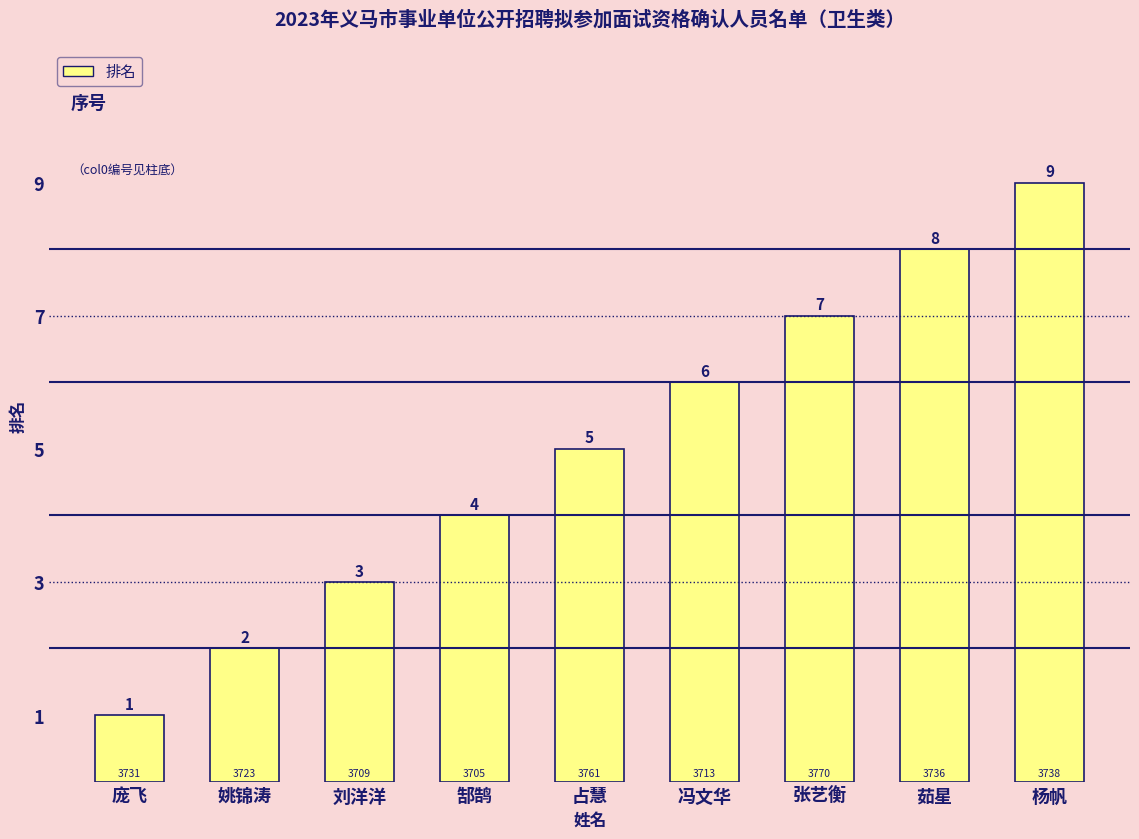

What is the label of the 6th bar from the right?

郜鹄